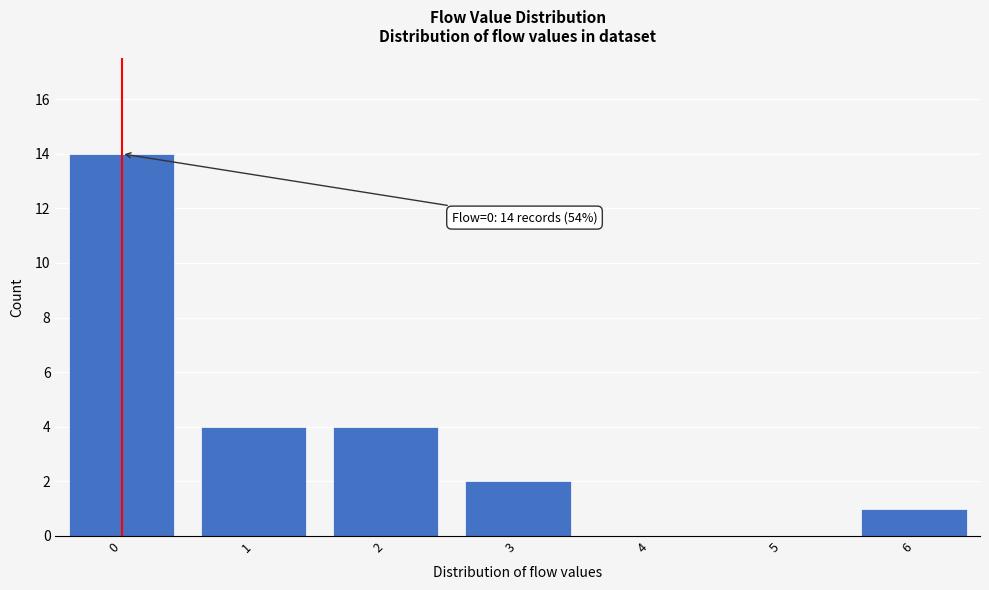

Reading left to right, extract all data points from this chart.

0=14	1=4	2=4	3=2	4=0	5=0	6=1